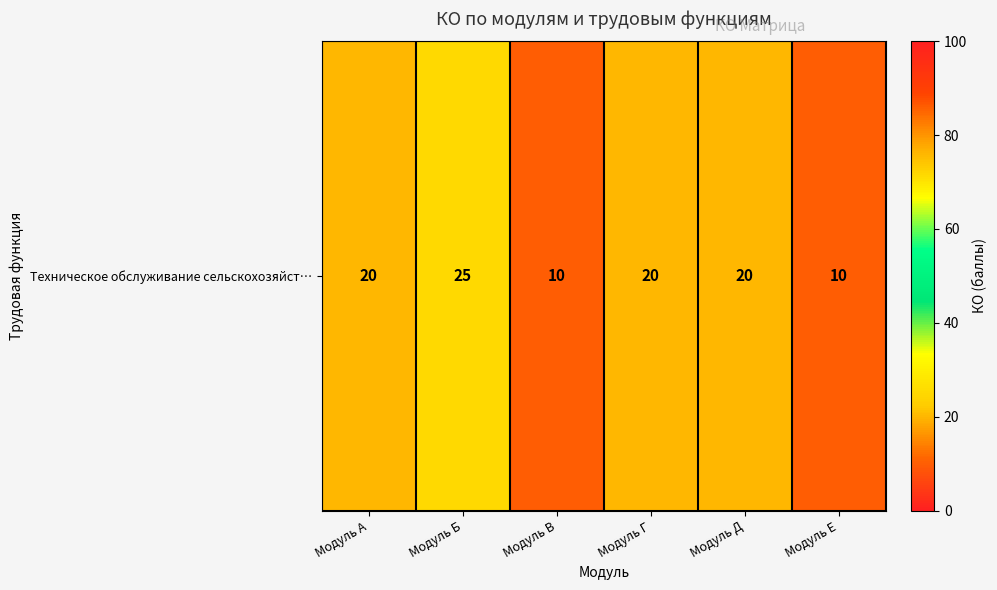

Where is the data nearest to the value 17?

Модуль А